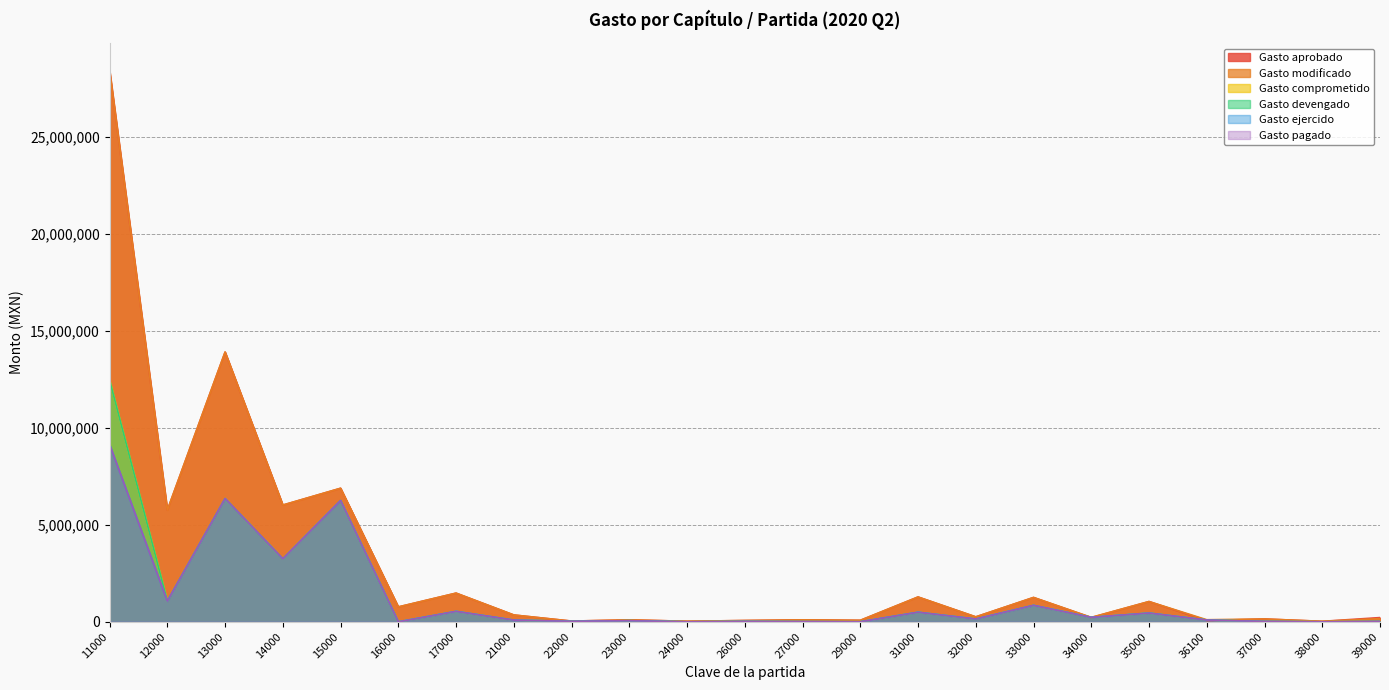

How many interior local valleys does the Gasto ejercido series have?

9